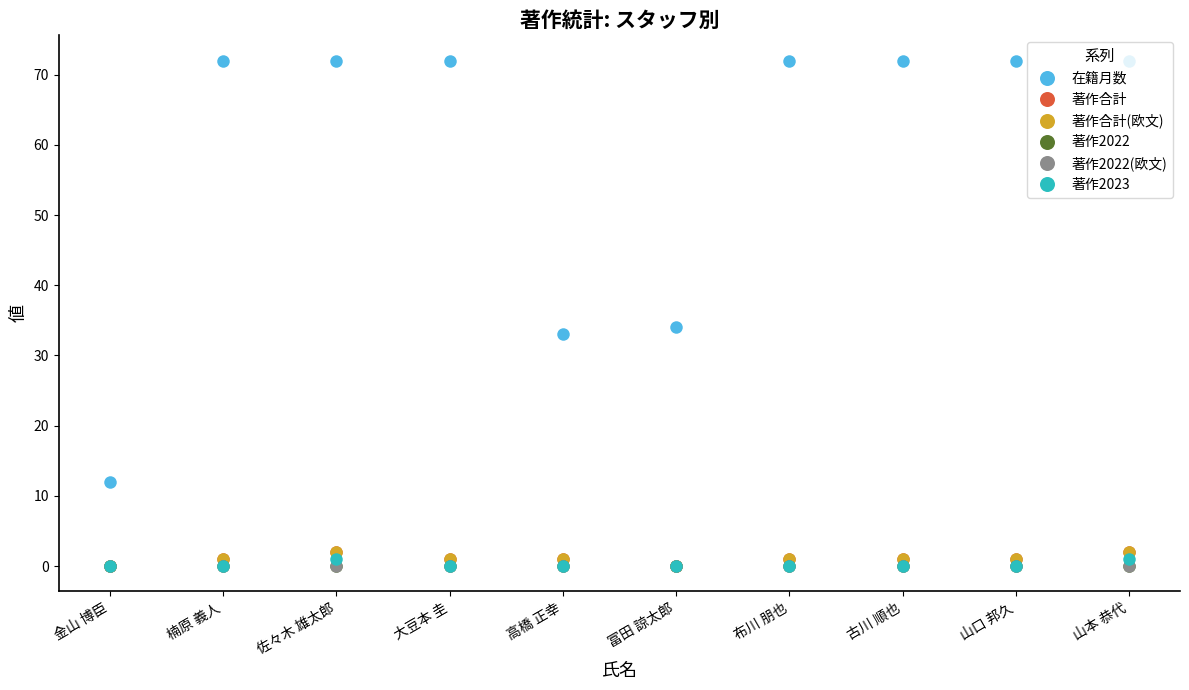

How many lines are shown in the chart?

6